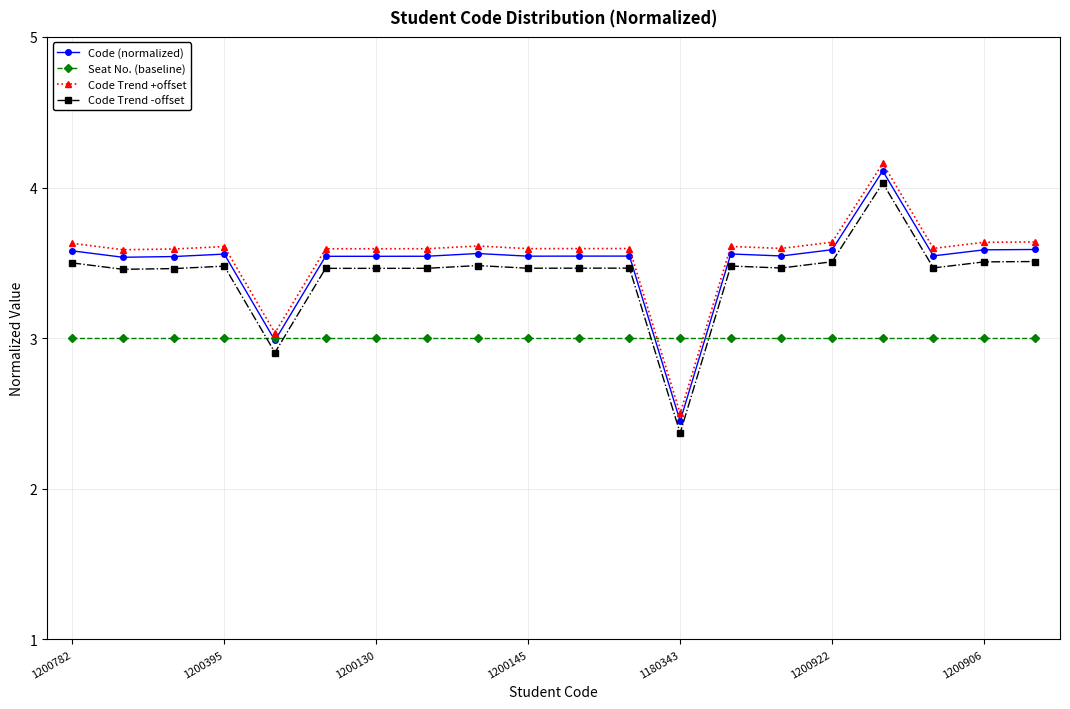

True or false: Code (normalized) and Code Trend +offset cross at least once.

False